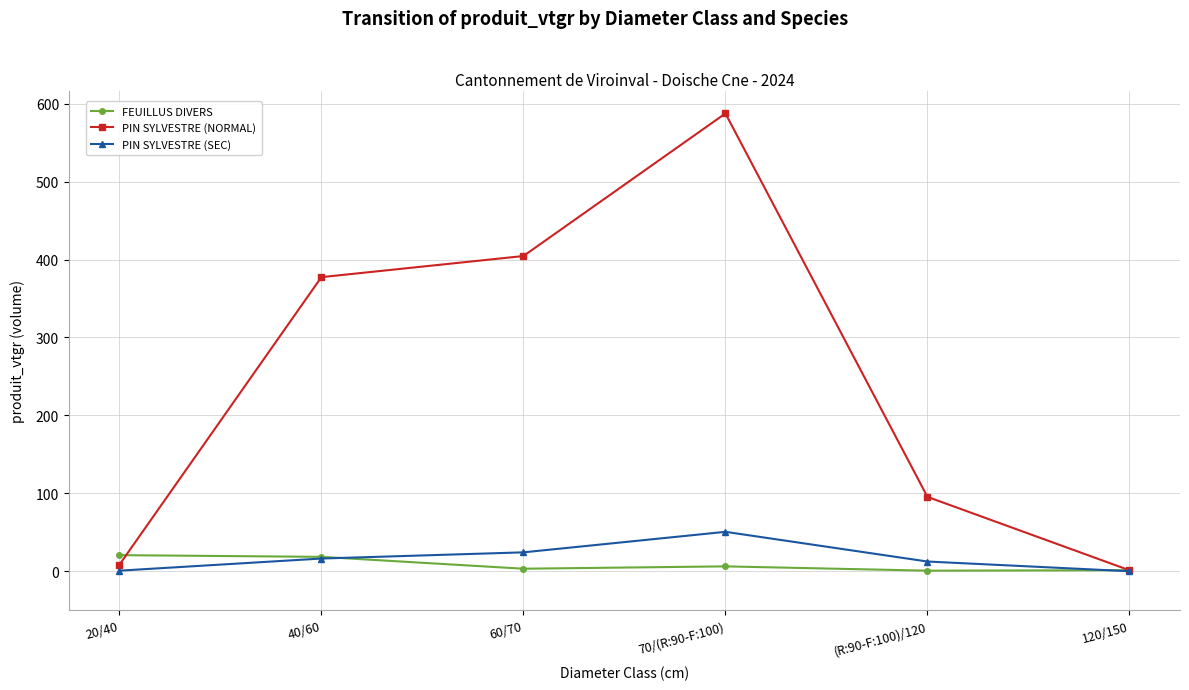

At which category is the sum across all series the highest?

70/(R:90-F:100)